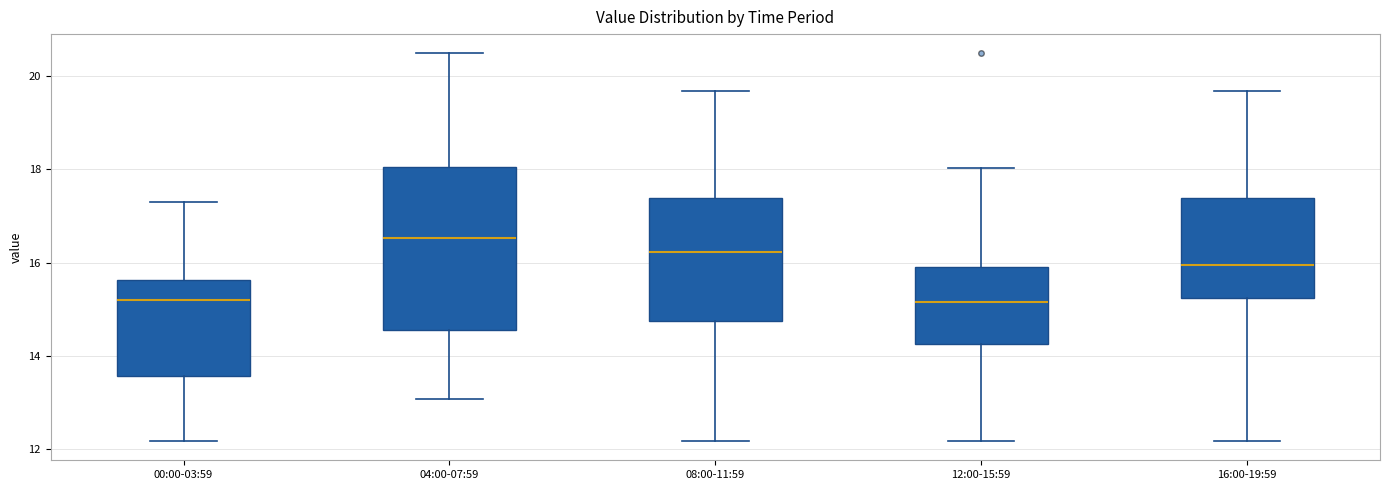

Reading left to right, read every box against the y-axis: the position of its median line, the range the box covers, and the ends of its whiskers. The values are not printed on the chart, so give them approximately, as read against the axis.

00:00-03:59: median 15.2, box 13.6 to 15.6, whiskers 12.2 to 17.2
04:00-07:59: median 16.6, box 14.6 to 18.0, whiskers 13.0 to 20.4
08:00-11:59: median 16.2, box 14.8 to 17.4, whiskers 12.2 to 19.6
12:00-15:59: median 15.2, box 14.2 to 15.8, whiskers 12.2 to 18.0
16:00-19:59: median 16.0, box 15.2 to 17.4, whiskers 12.2 to 19.6